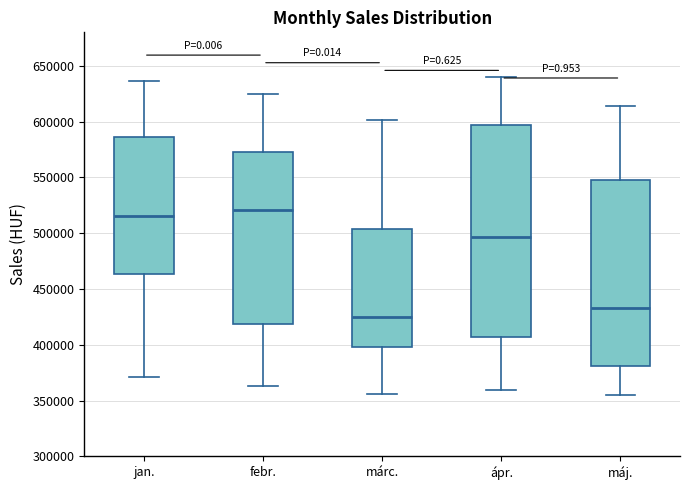

Where does the upper whisker of the box for ápr. end on the y-axis? The values are not printed on the chart, so give them approximately, as read against the axis.

640000